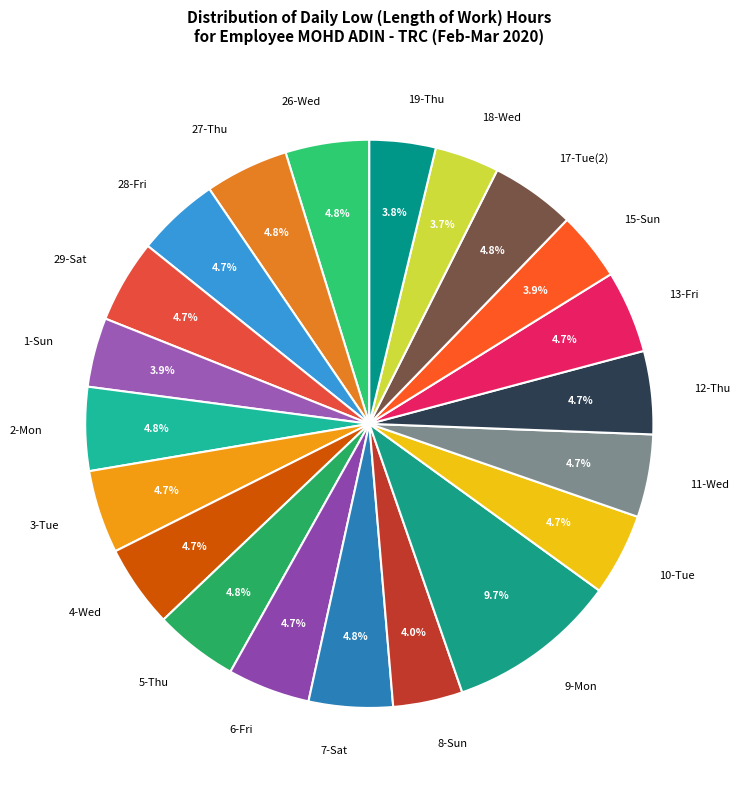

How many slices are in this pie chart?

21